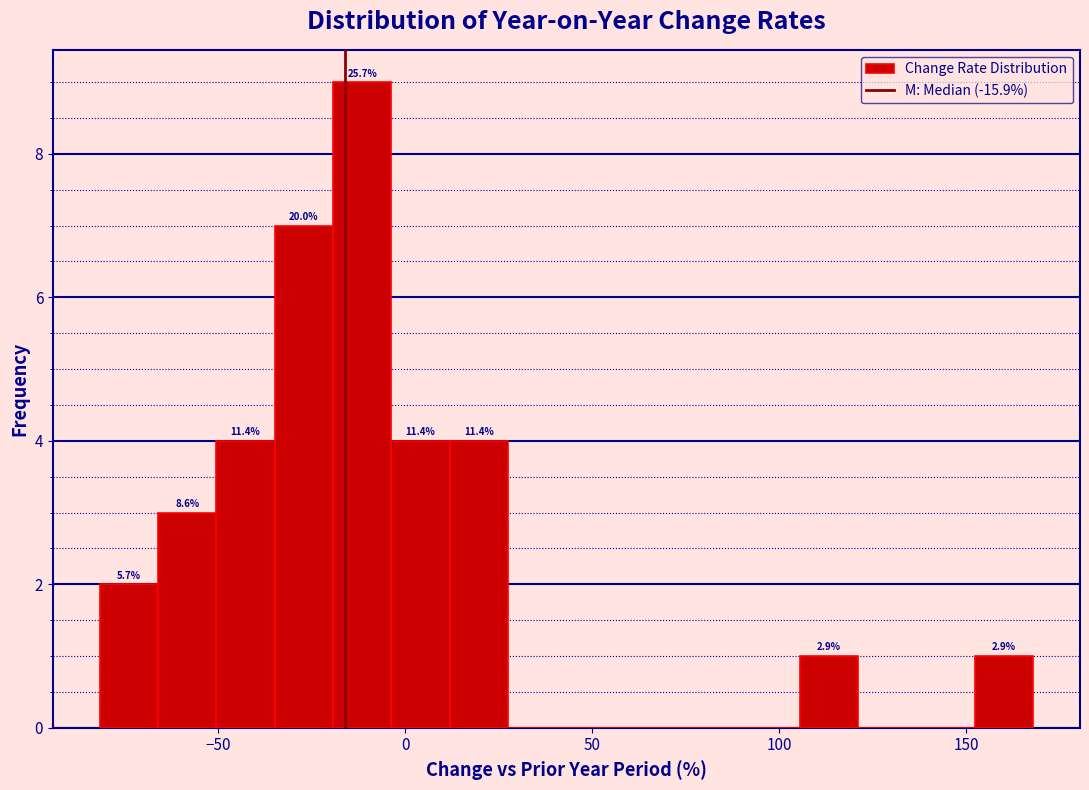

Read against the x-axis, roughly where is the centre of the tallest bar?

-10